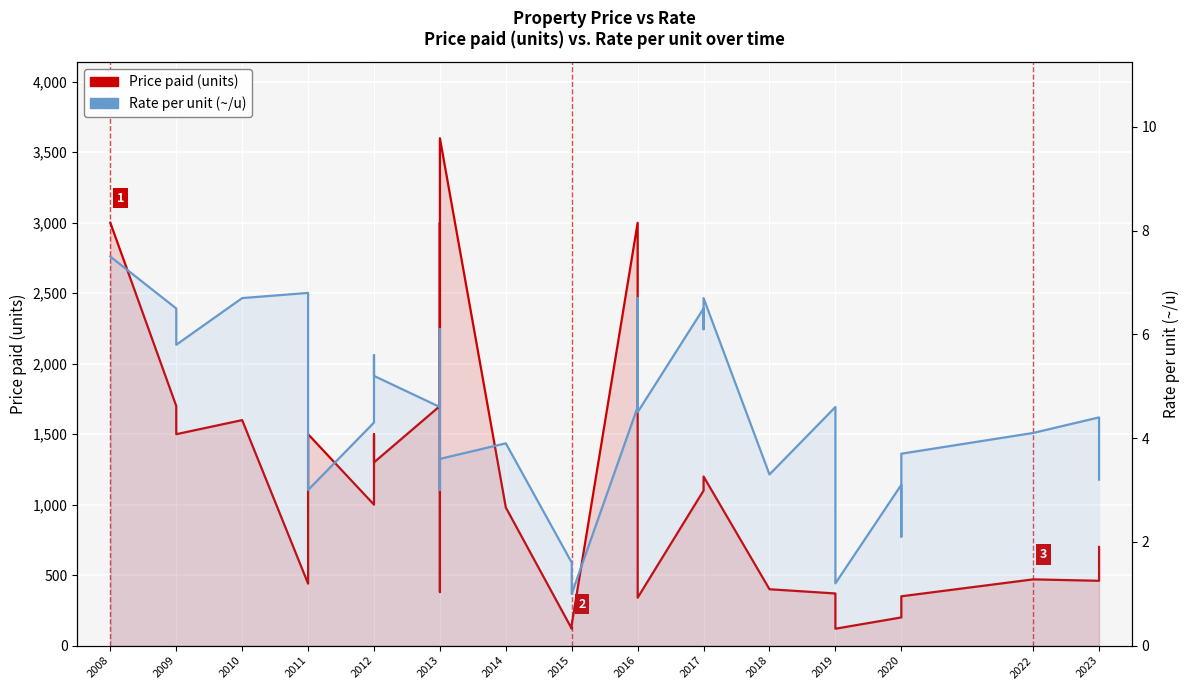

Count the number of data series in this chart.

2